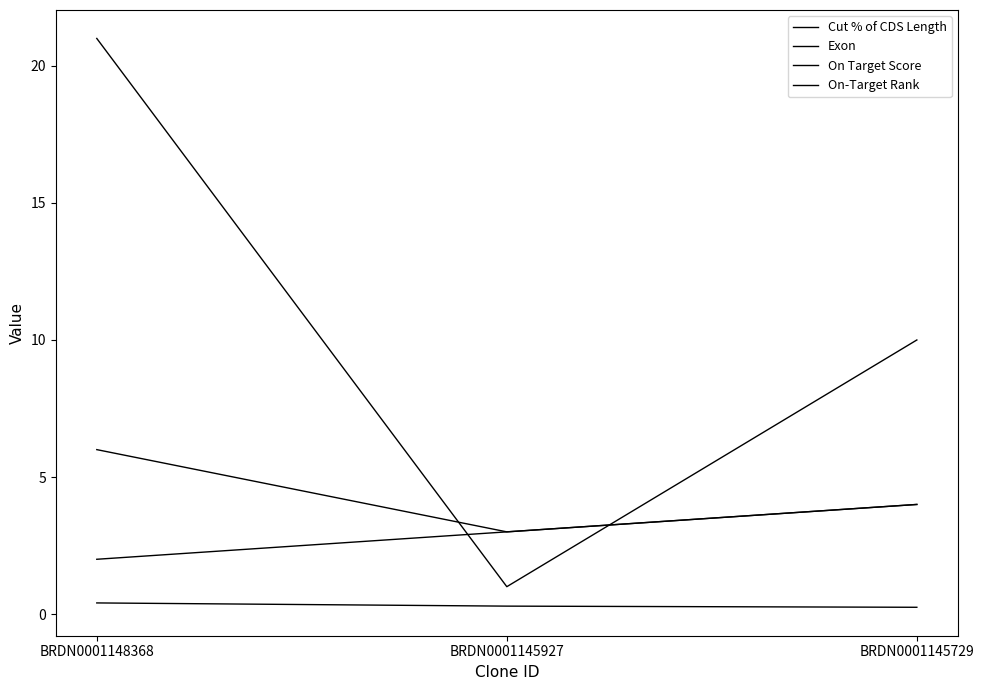

Is this an area chart (filled region under the line)?

No